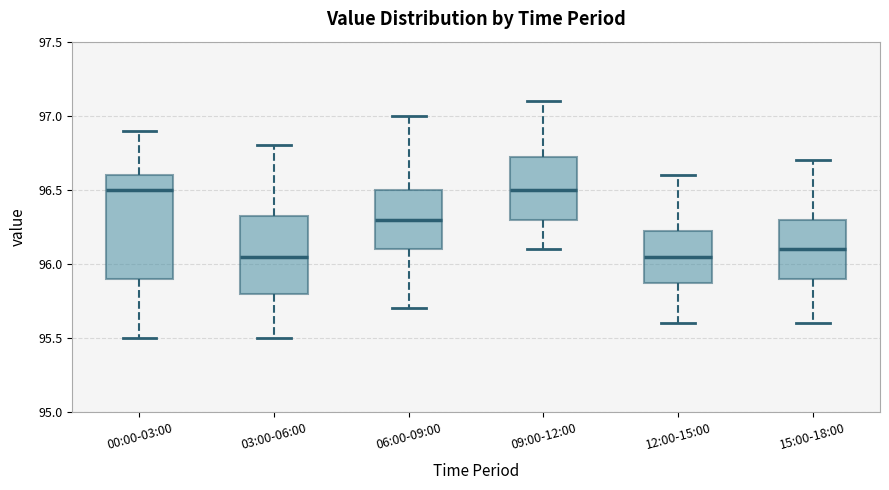

Reading left to right, transcribe this box plot: for each box, give where its median line is, the range the box spans, and where its two whiskers end, as read against the y-axis. The values are not printed on the chart, so give them approximately, as read against the axis.

00:00-03:00: median 96.50, box 95.90 to 96.60, whiskers 95.50 to 96.90
03:00-06:00: median 96.05, box 95.80 to 96.35, whiskers 95.50 to 96.80
06:00-09:00: median 96.30, box 96.10 to 96.50, whiskers 95.70 to 97.00
09:00-12:00: median 96.50, box 96.30 to 96.75, whiskers 96.10 to 97.10
12:00-15:00: median 96.05, box 95.90 to 96.25, whiskers 95.60 to 96.60
15:00-18:00: median 96.10, box 95.90 to 96.30, whiskers 95.60 to 96.70